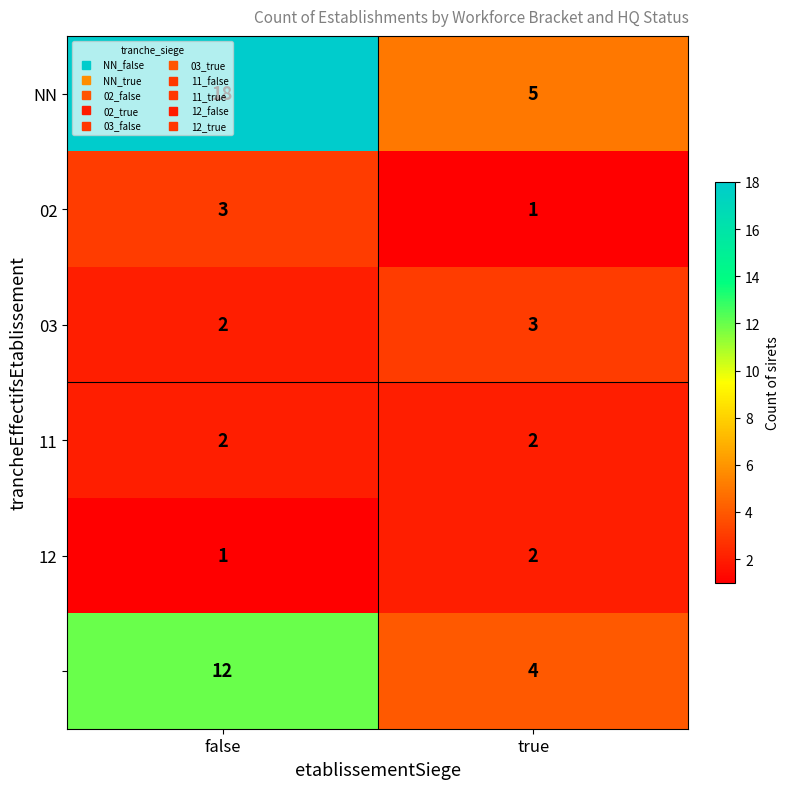

How many data points does each series have?

2